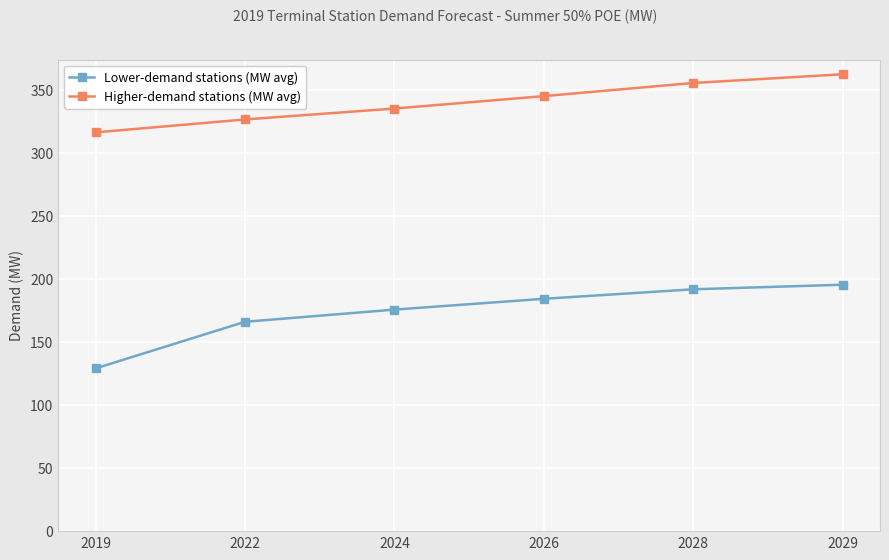

At how many categories does at least one series exceed 324?

5